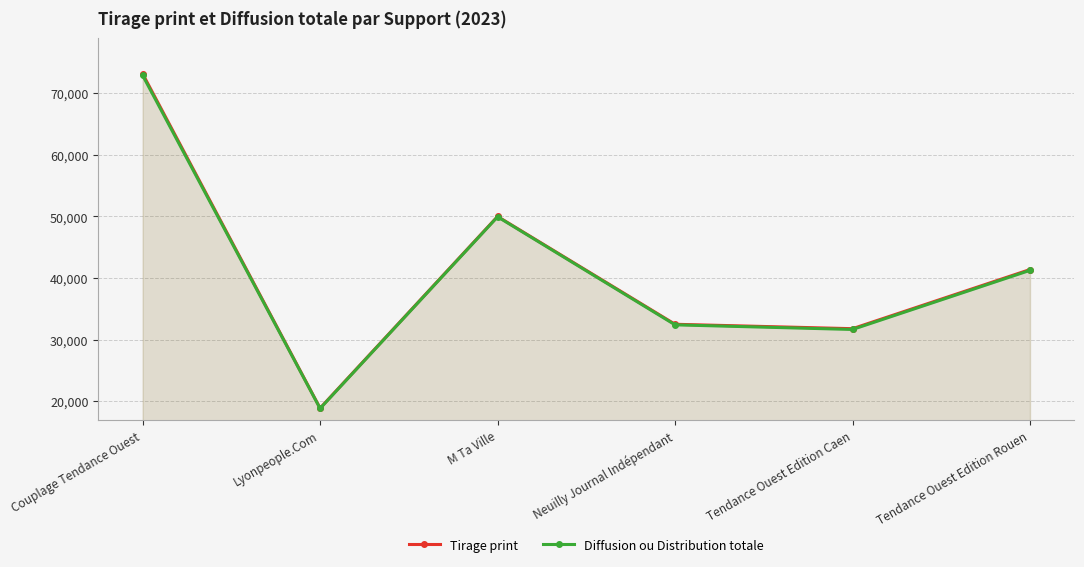

The value of Diffusion ou Distribution totale at Tendance Ouest Edition Rouen is 67719. True or false?

False